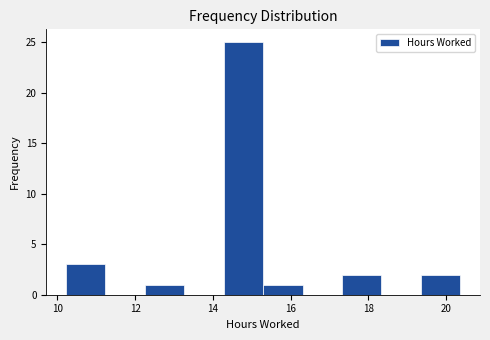

Reading left to right, list every bar in this chart as the range it spans on the x-axis followed by its height. Neither the bar edges nor the heights are printed on the chart, so give them approximately, as read against the axes.

10.2 to 11.2: 3
11.2 to 12.2: 0
12.2 to 13.2: 1
13.2 to 14.2: 0
14.2 to 15.2: 25
15.2 to 16.4: 1
16.4 to 17.4: 0
17.4 to 18.4: 2
18.4 to 19.4: 0
19.4 to 20.4: 2